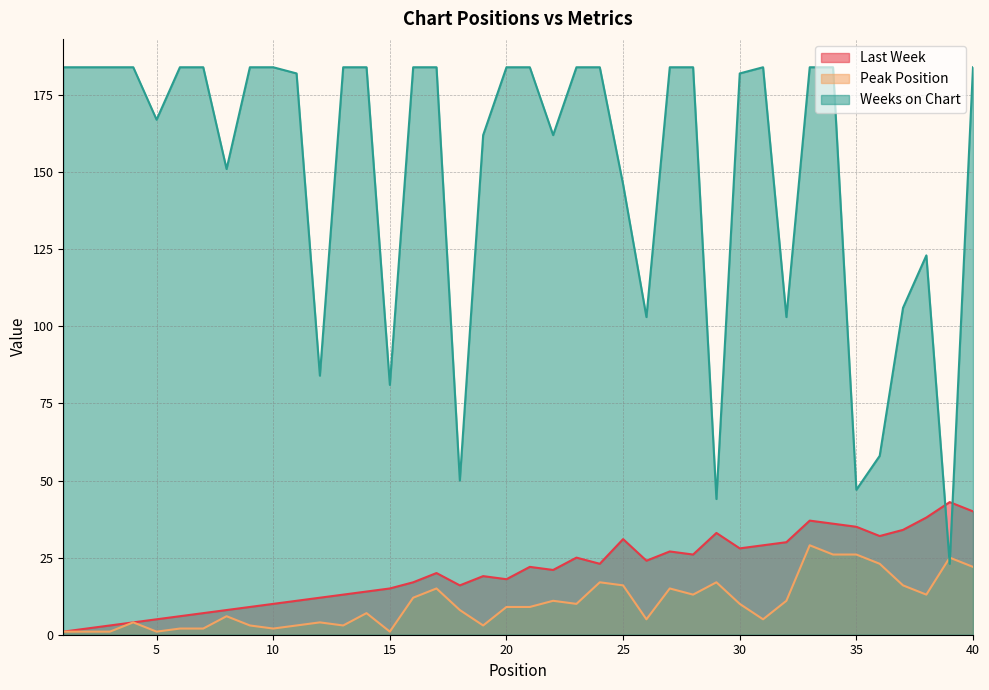

What is the difference between the Last Week values at 19 and 9?

10